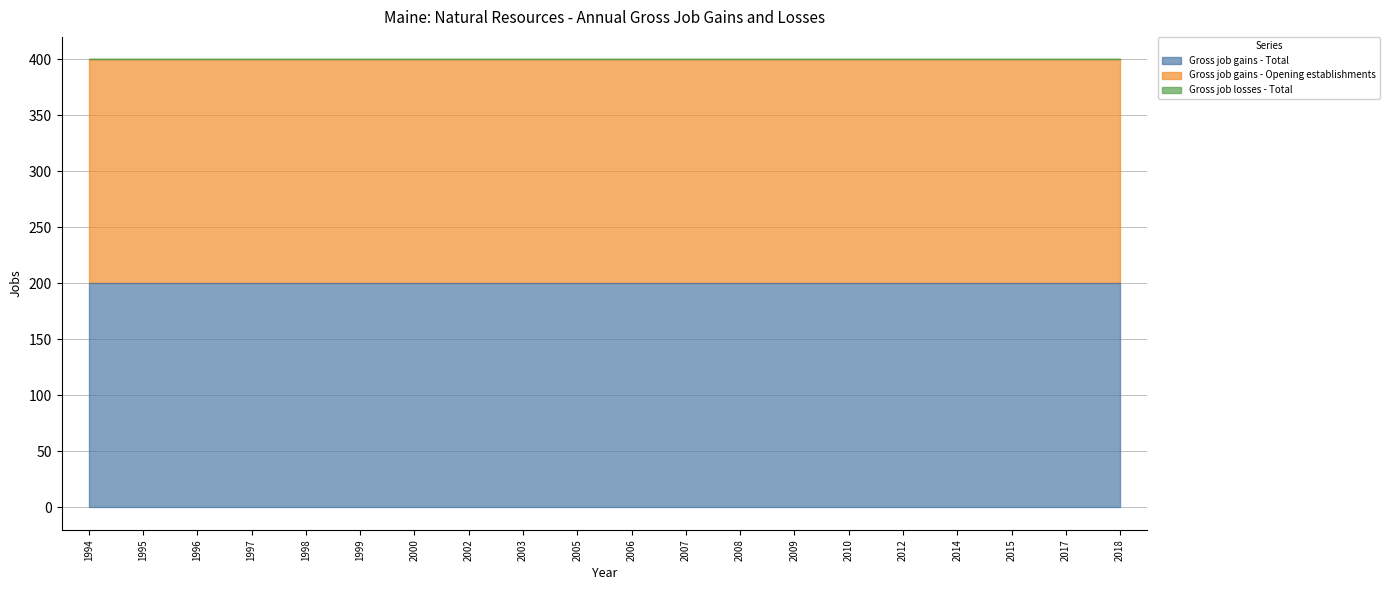

What is the average value of the Gross job gains - Opening establishments series?

200